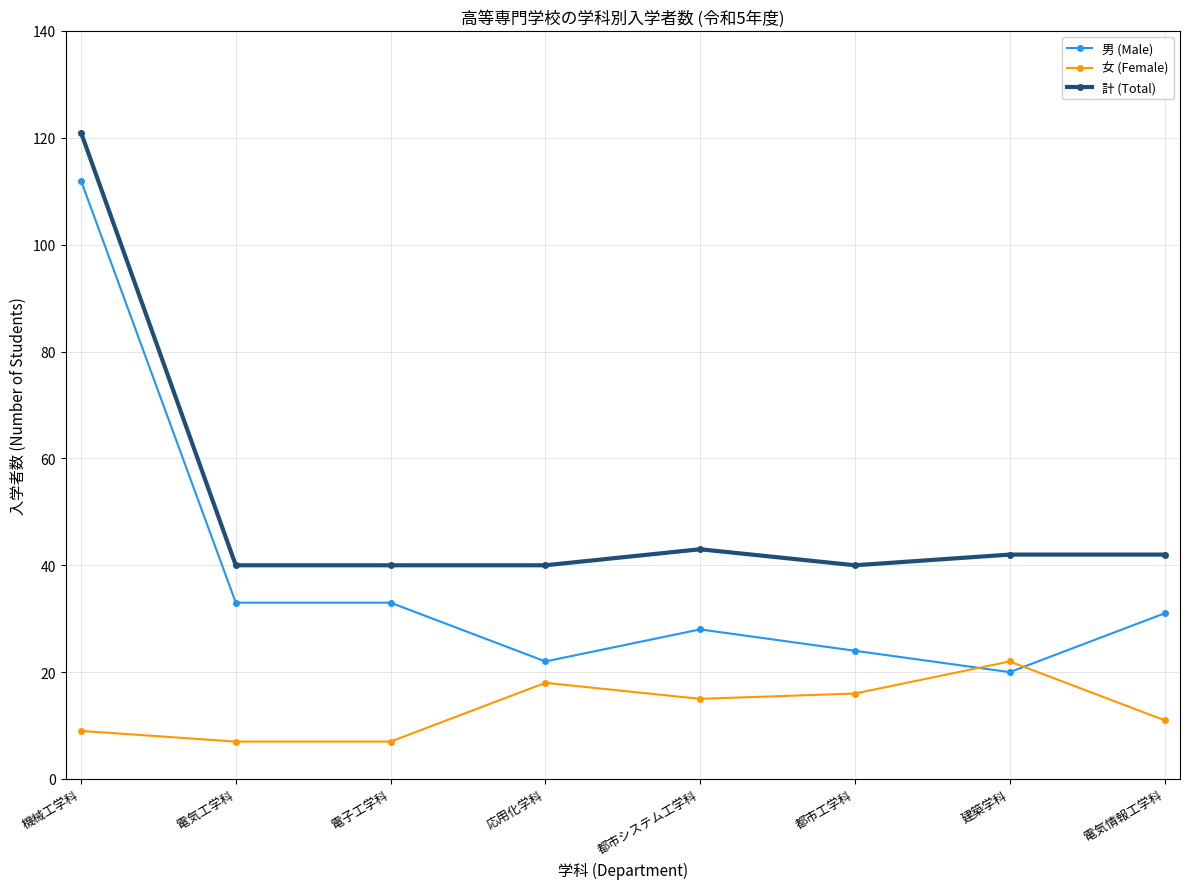

How many categories are shown in the chart?

8